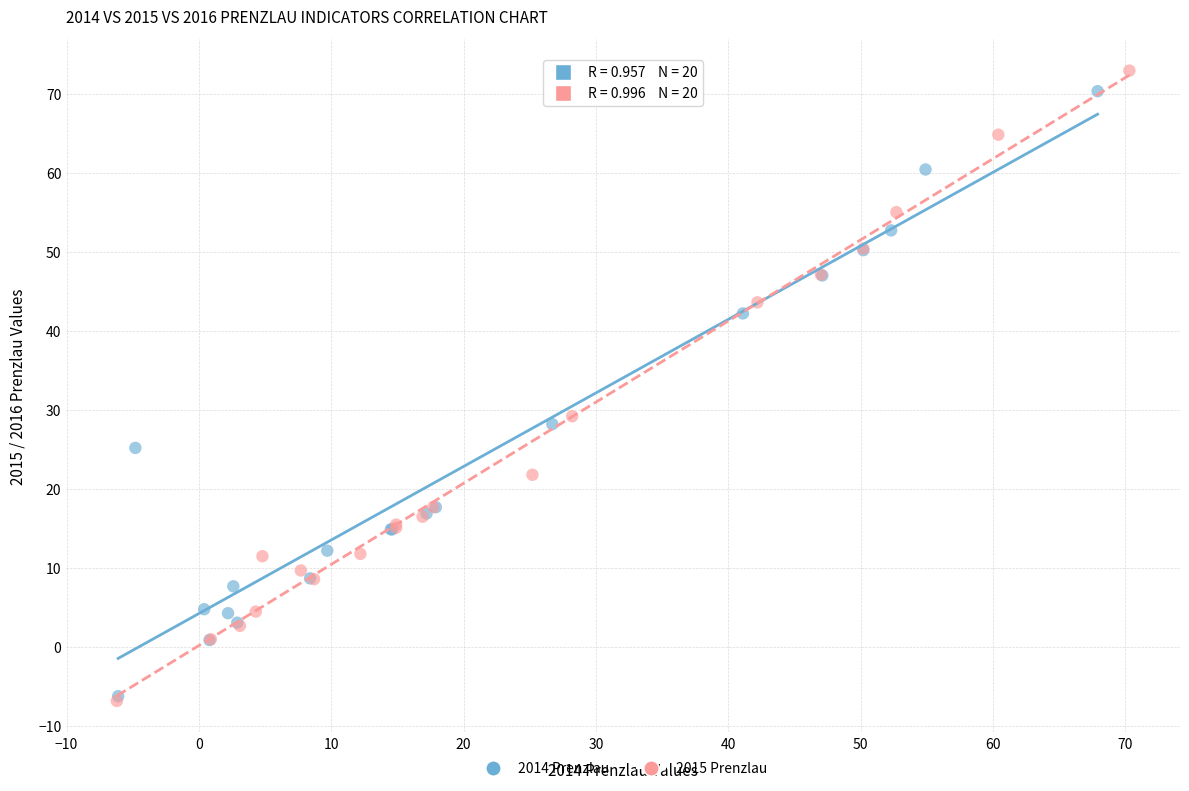

Which series reaches the maximum Y coordinate?

2015 Prenzlau